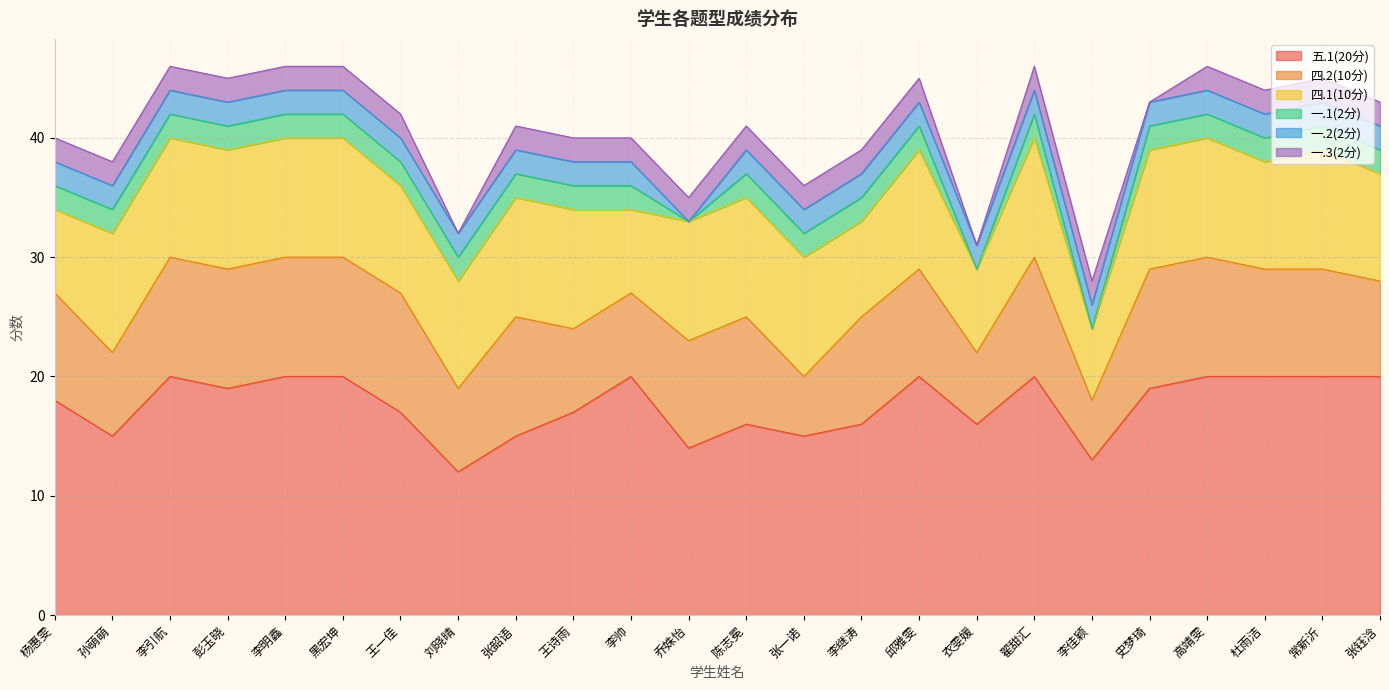

The 五.1(20分) series shows 20 at 邱雅雯. True or false?

True